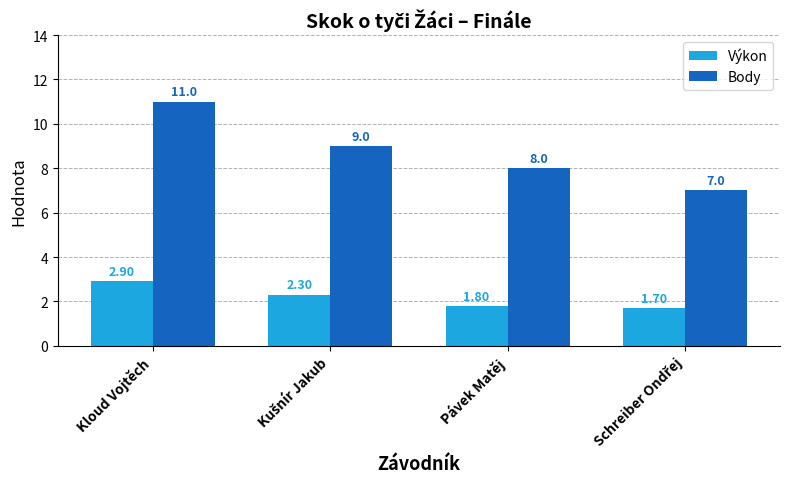

What is the spread (max minus min) of values at Kloud Vojtěch?

8.1